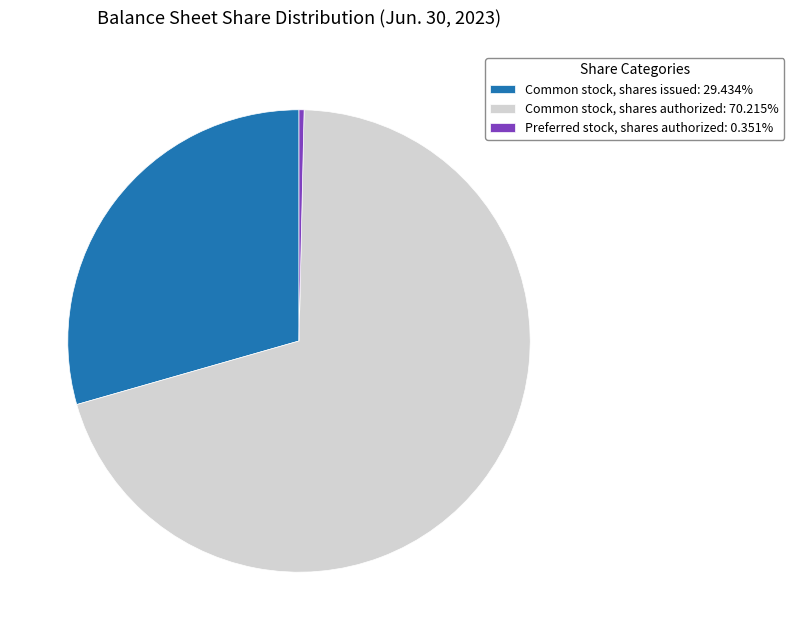

Which category has the biggest portion of the pie?

Common stock, shares authorized